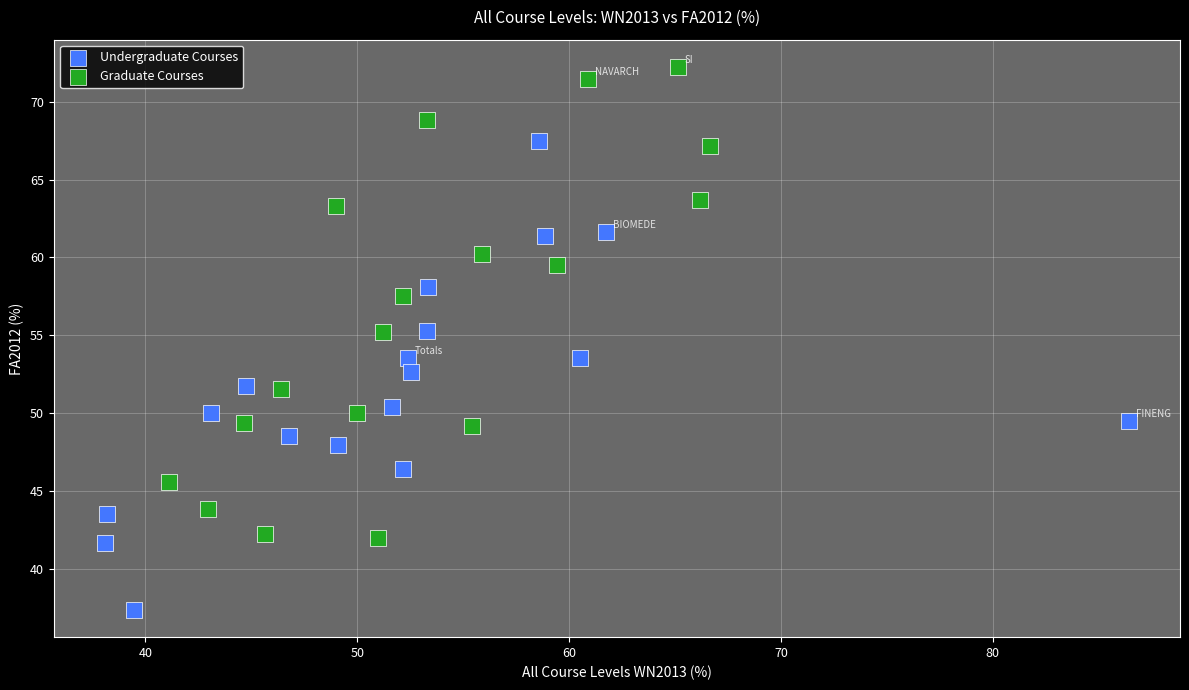

Which series contains the highest Y value?

Graduate Courses